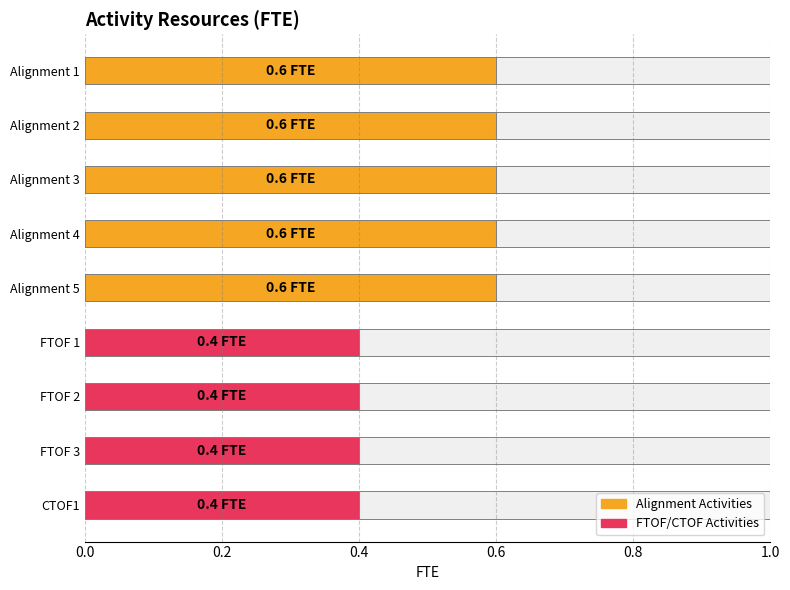

What is the maximum value shown in the chart?

0.6